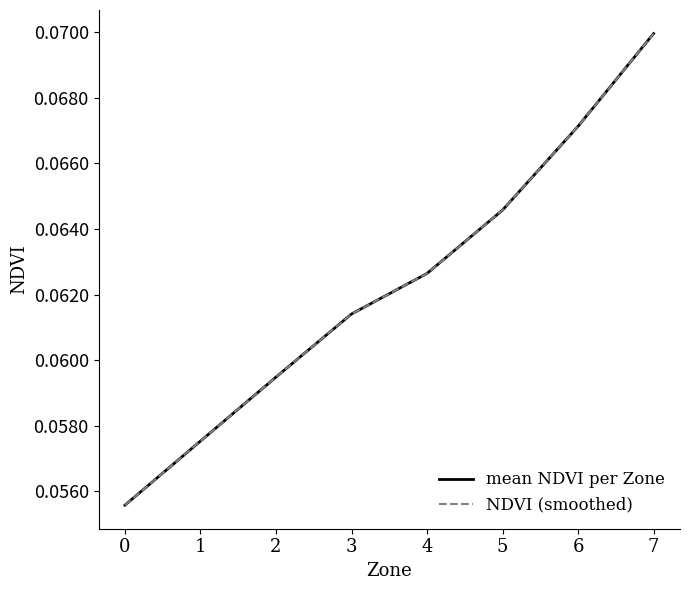

Does the chart have visible grid lines?

No